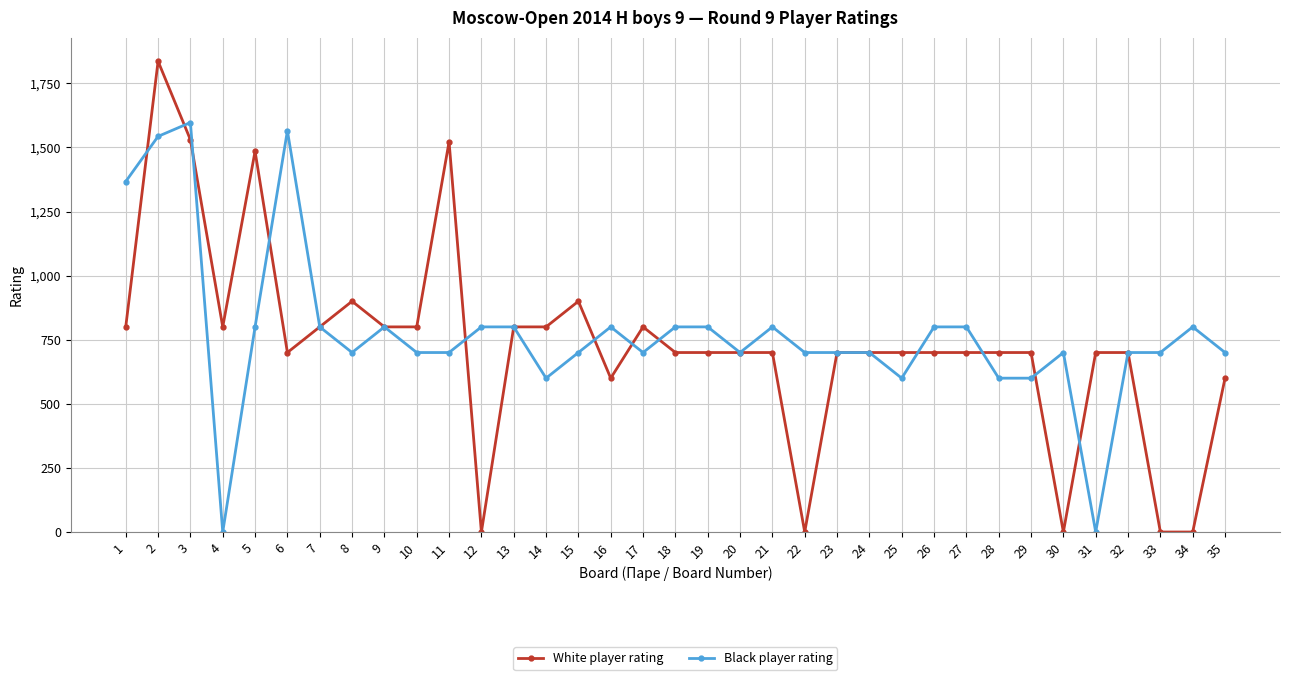

Reading left to right, what are all the values shown in this chart?

White player rating: 800	1836	1530	800	1485	700	800	900	800	800	1522	0	800	800	900	600	800	700	700	700	700	0	700	700	700	700	700	700	700	0	700	700	0	0	600
Black player rating: 1367	1543	1597	0	800	1565	800	700	800	700	700	800	800	600	700	800	700	800	800	700	800	700	700	700	600	800	800	600	600	700	0	700	700	800	700